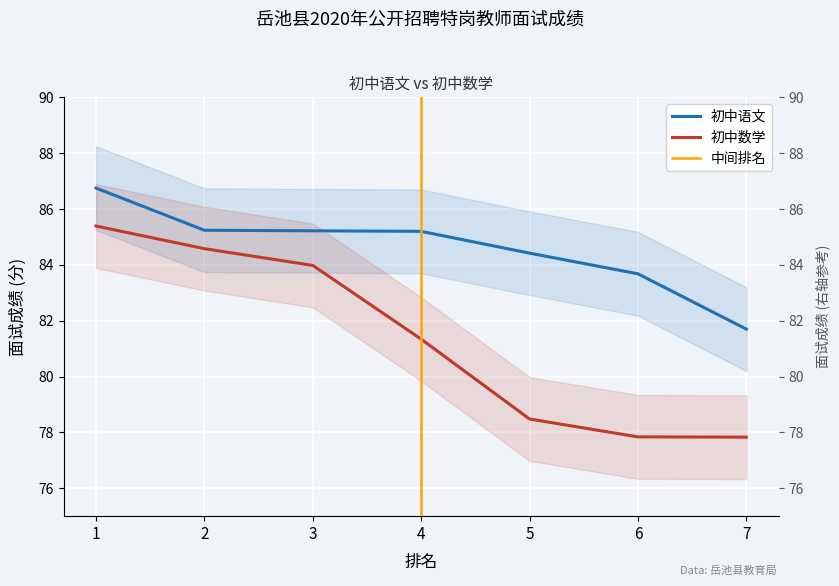

What is the difference between the highest and lowest values at 5?

5.9